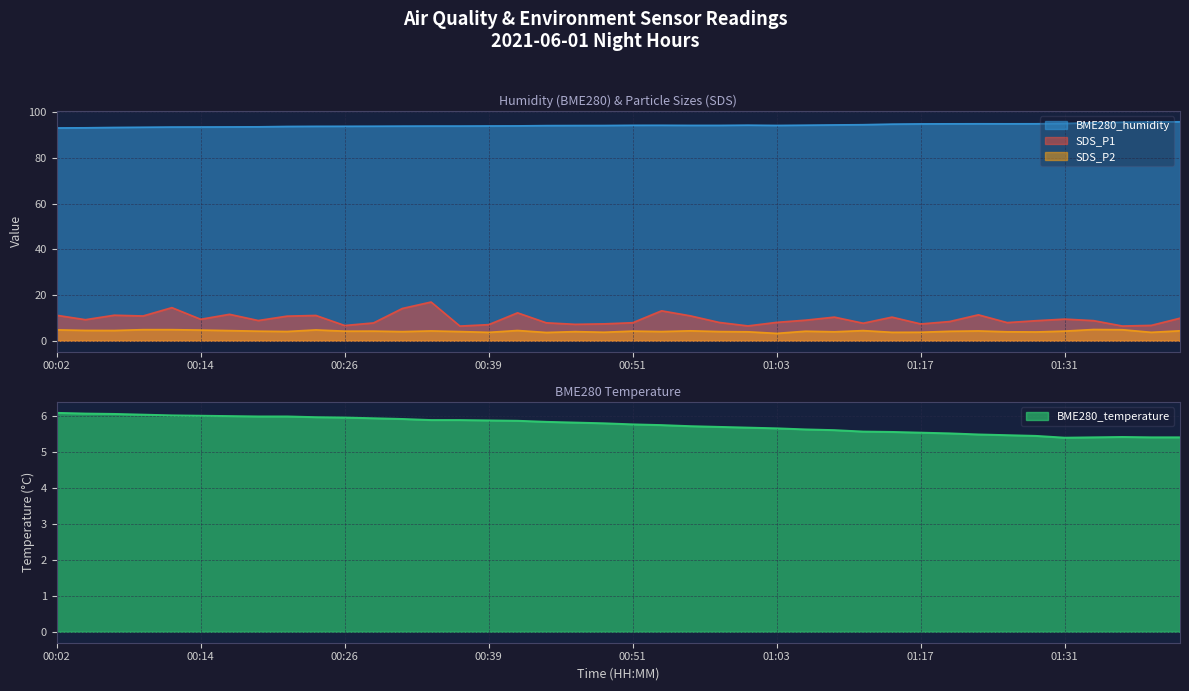

List the series in order of their peak value, highest first.

BME280_humidity, SDS_P1, BME280_temperature, SDS_P2